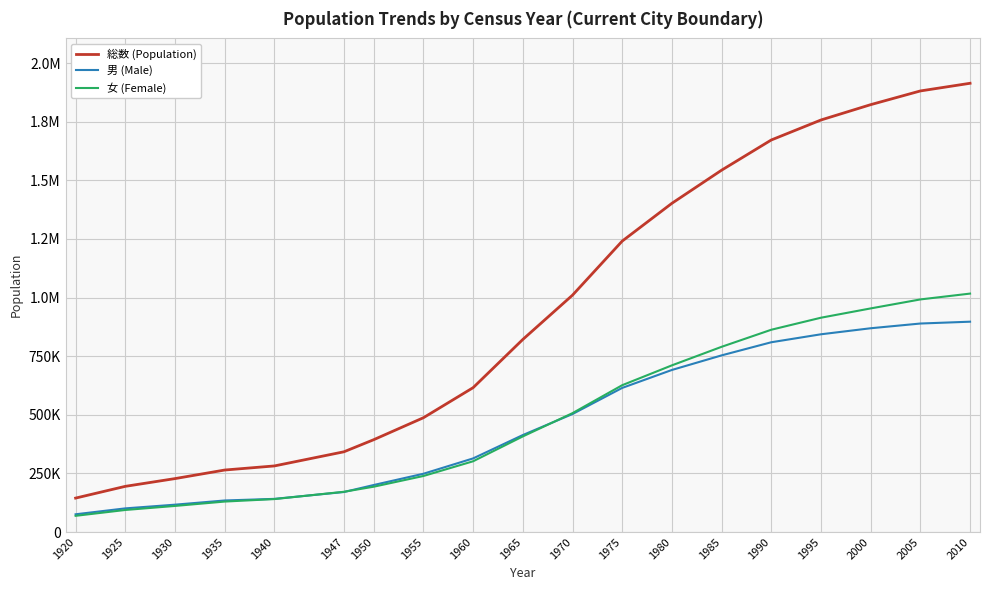

What are all the series names shown in the legend?

総数 (Population), 男 (Male), 女 (Female)